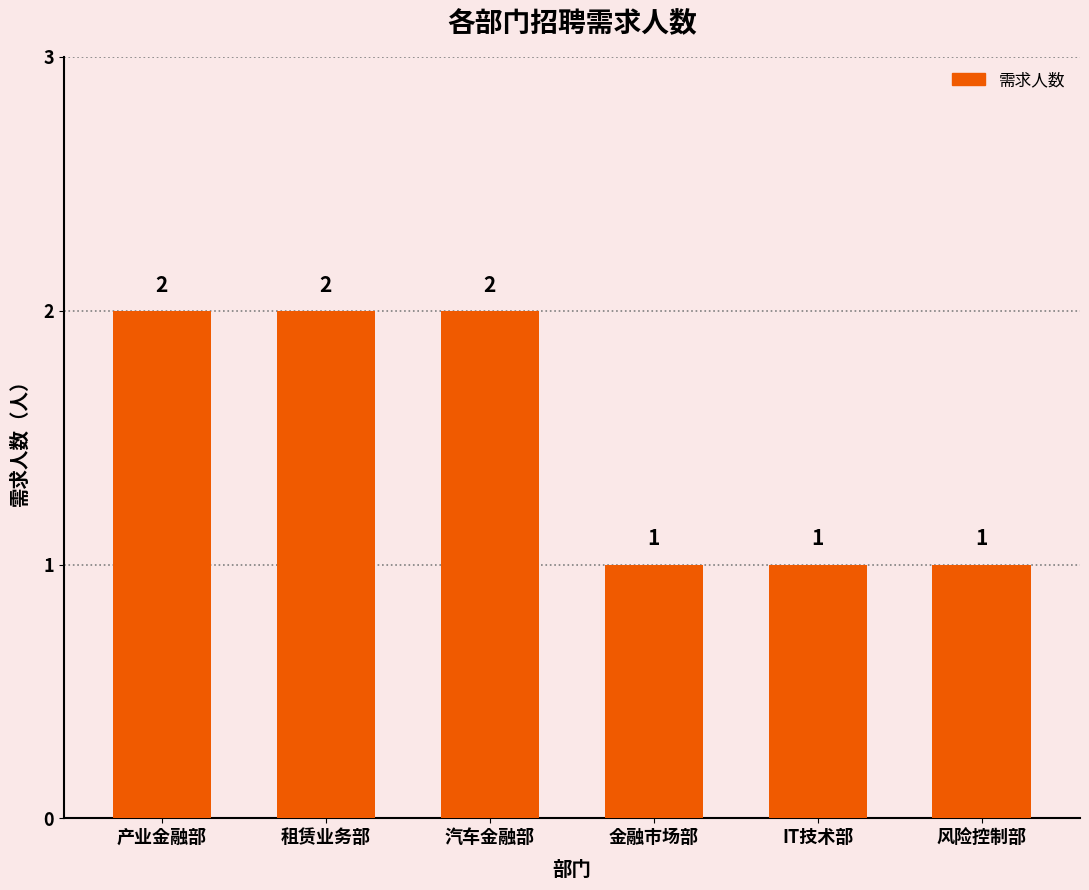

Approximately how many times larger is the value at IT技术部 compared to 产业金融部?

0.5